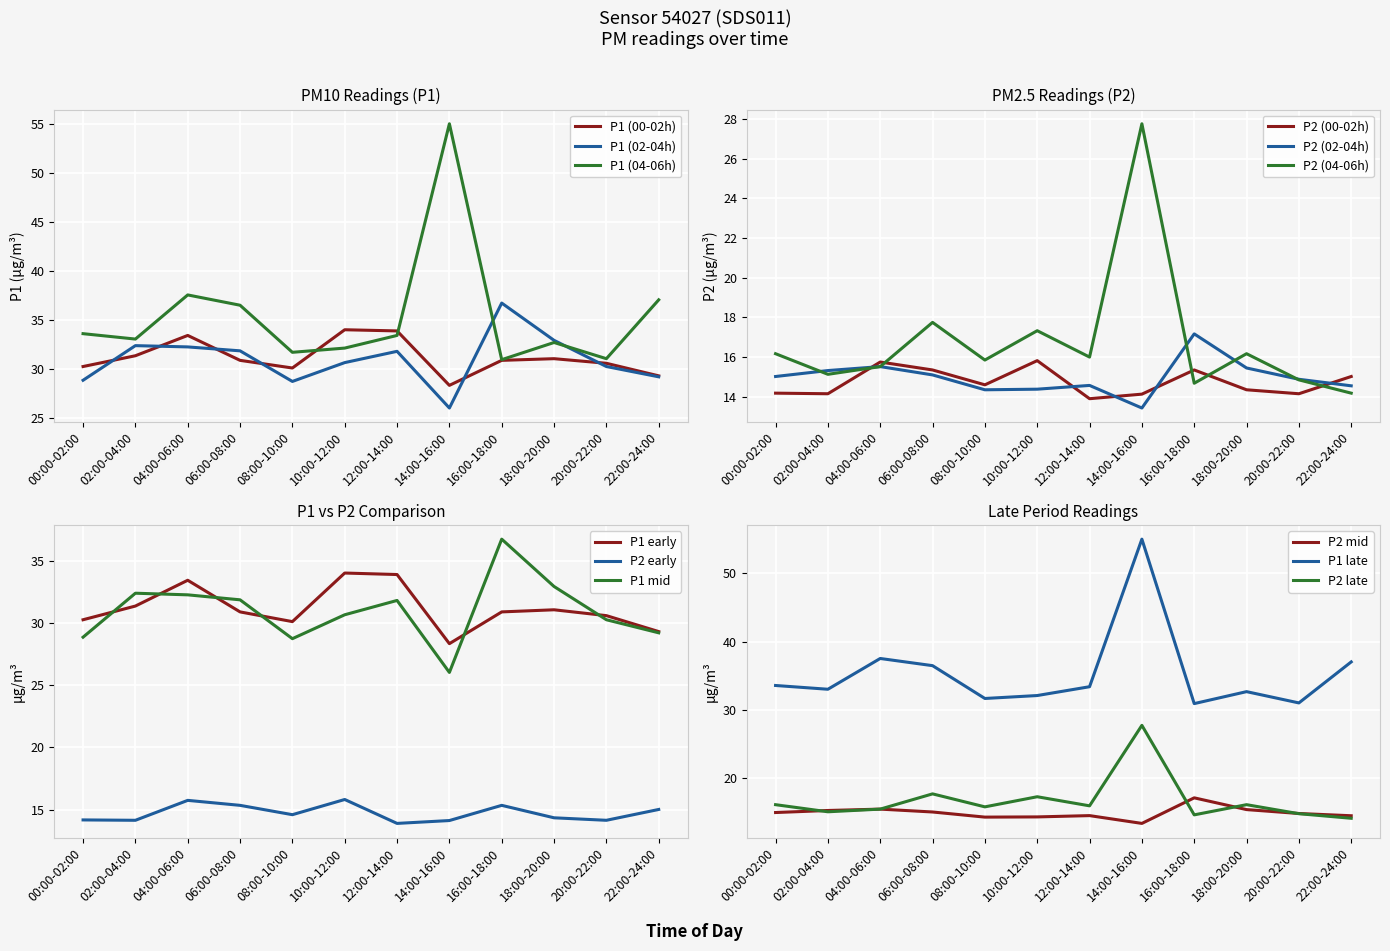

What value does the P1 (00-02h) series have at 12:00-14:00?

33.9